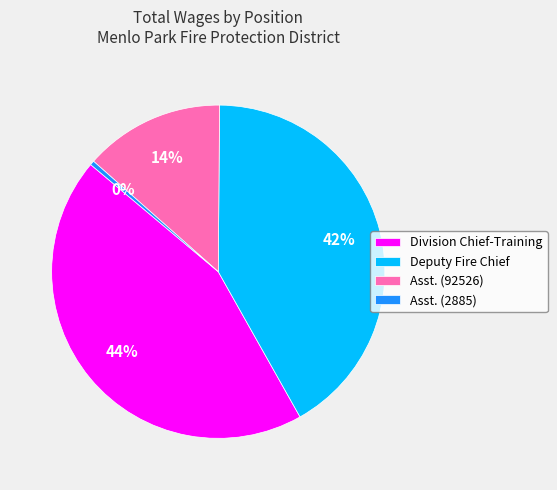

The Deputy Fire Chief slice represents 55% of the pie. True or false?

False